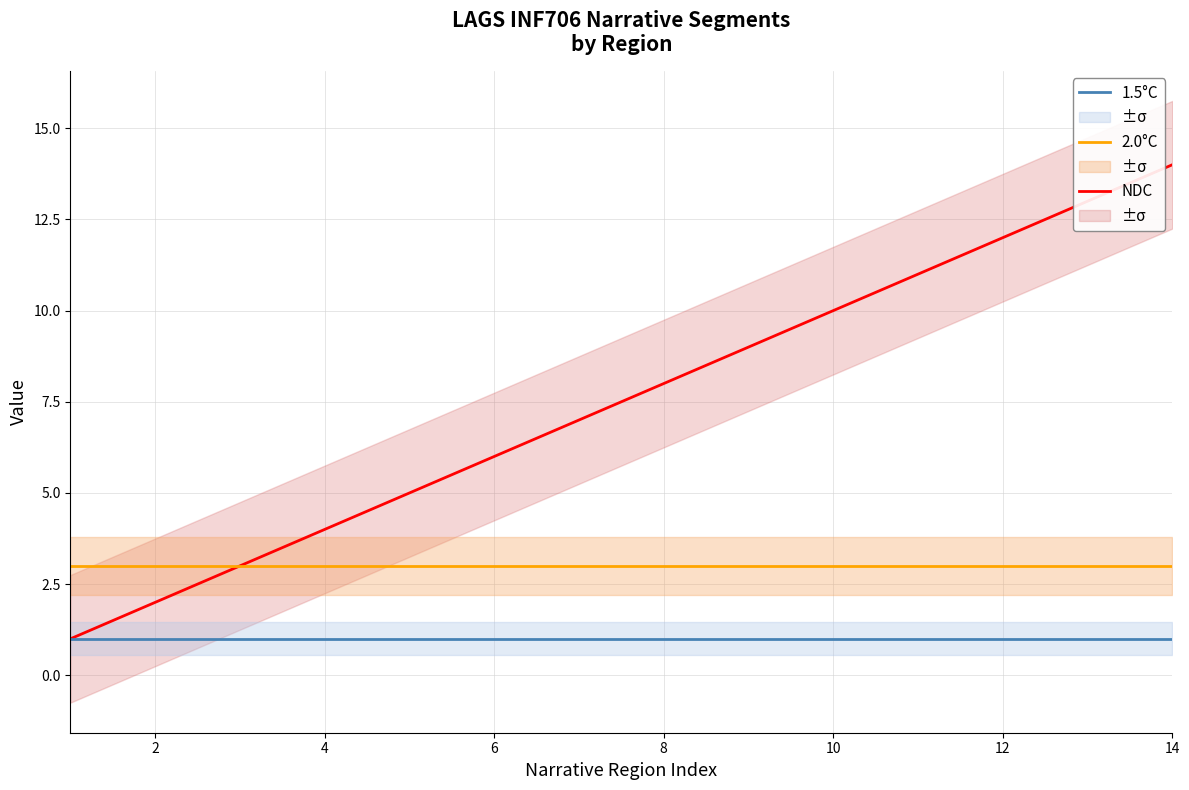

True or false: 1.5°C and NDC cross at least once.

False